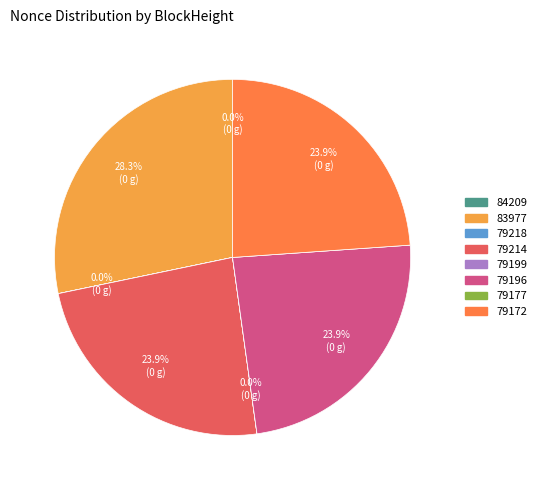

Is there a majority slice in this chart?

No